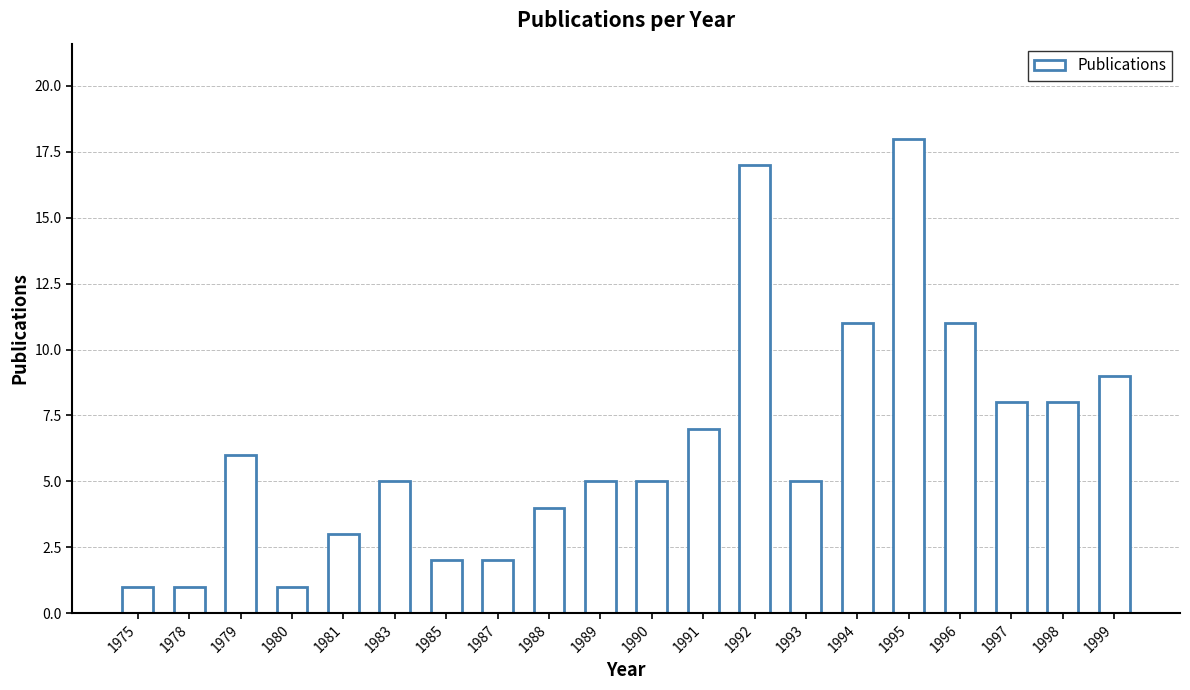

What is the change in value from 1975 to 1997?

+7